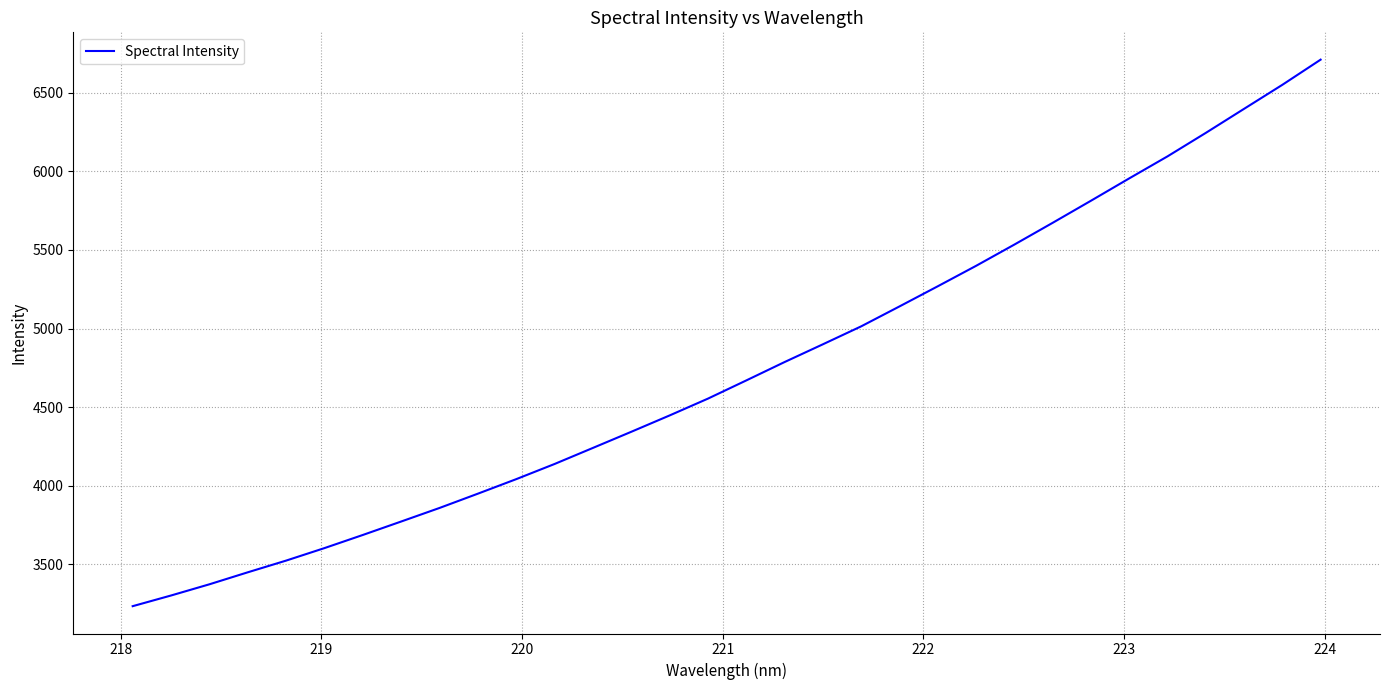

Count the number of values greater than 4669.

16